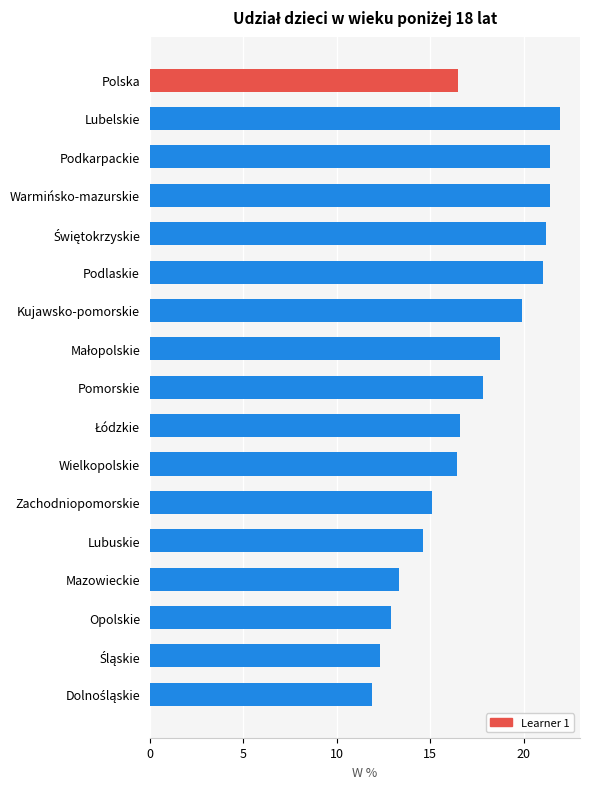

Which label corresponds to the largest value in the chart?

Lubelskie